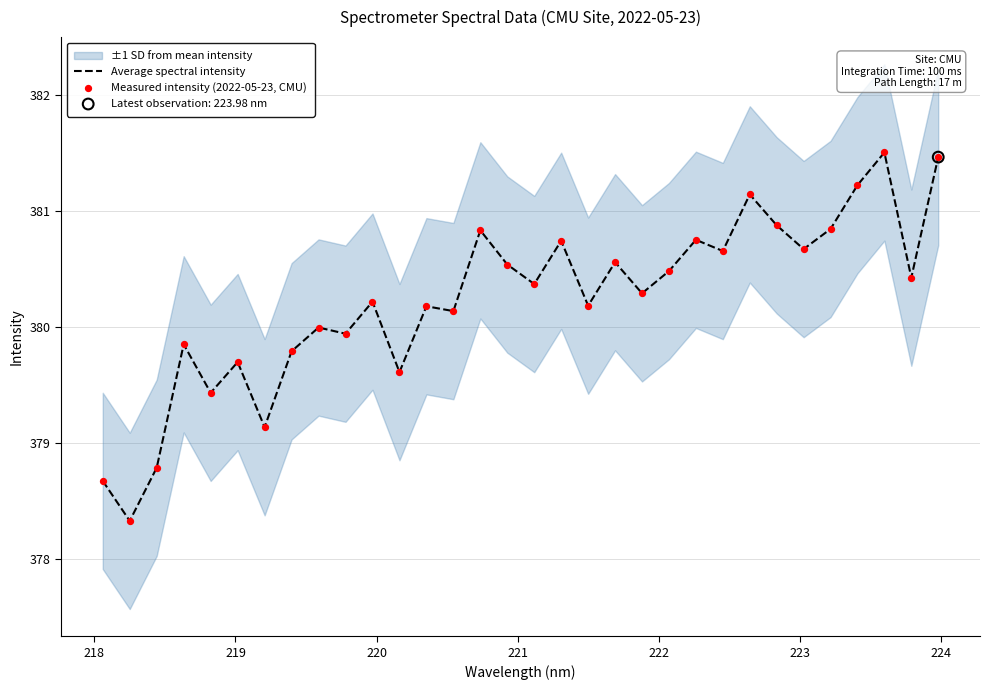

At how many categories does at least one series exceed 378?

32